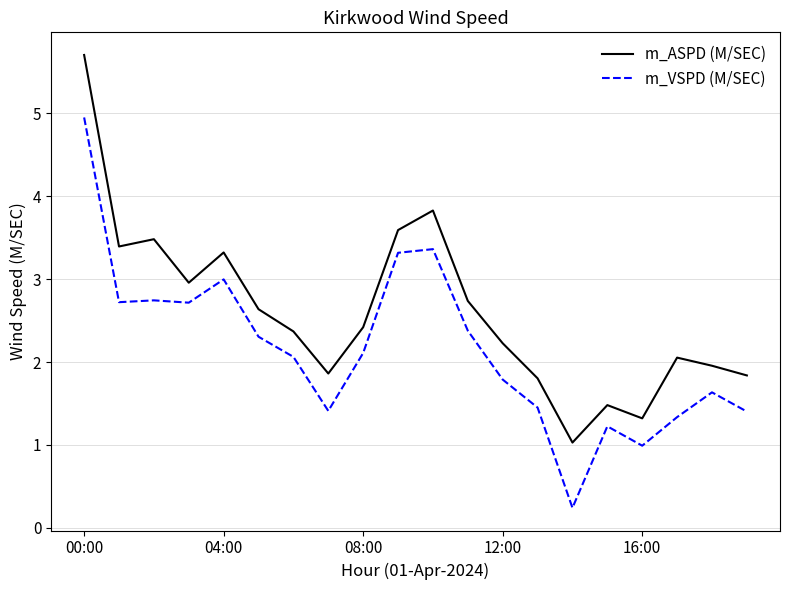

Rank the series by their average value, from highest to lowest.

m_ASPD (M/SEC), m_VSPD (M/SEC)